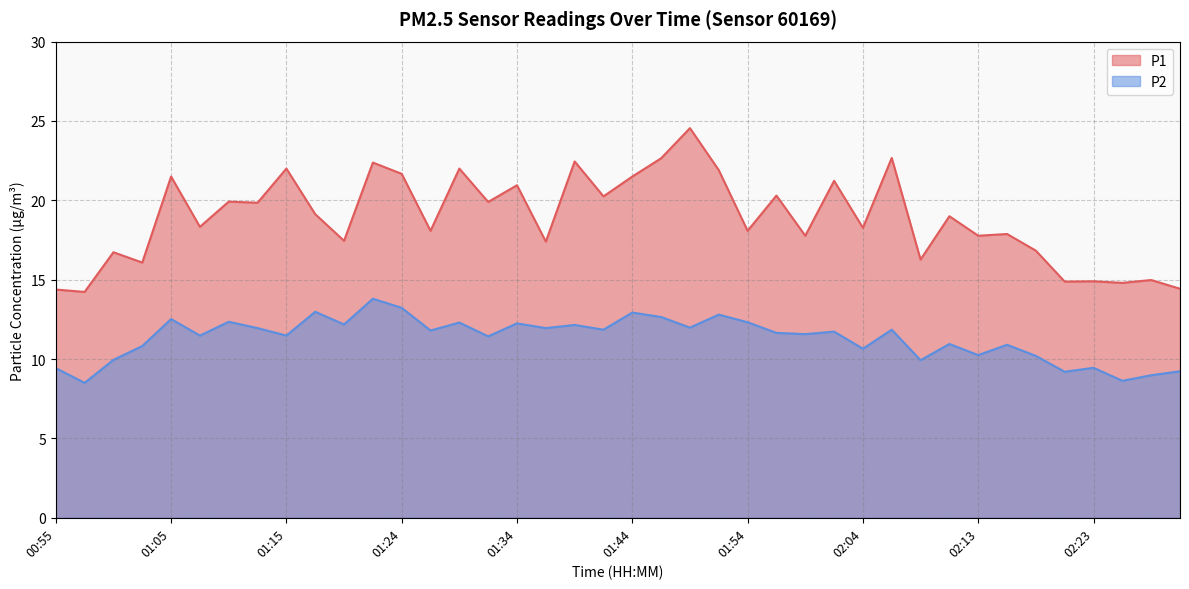

Rank the series by their average value, from lowest to highest.

P2, P1